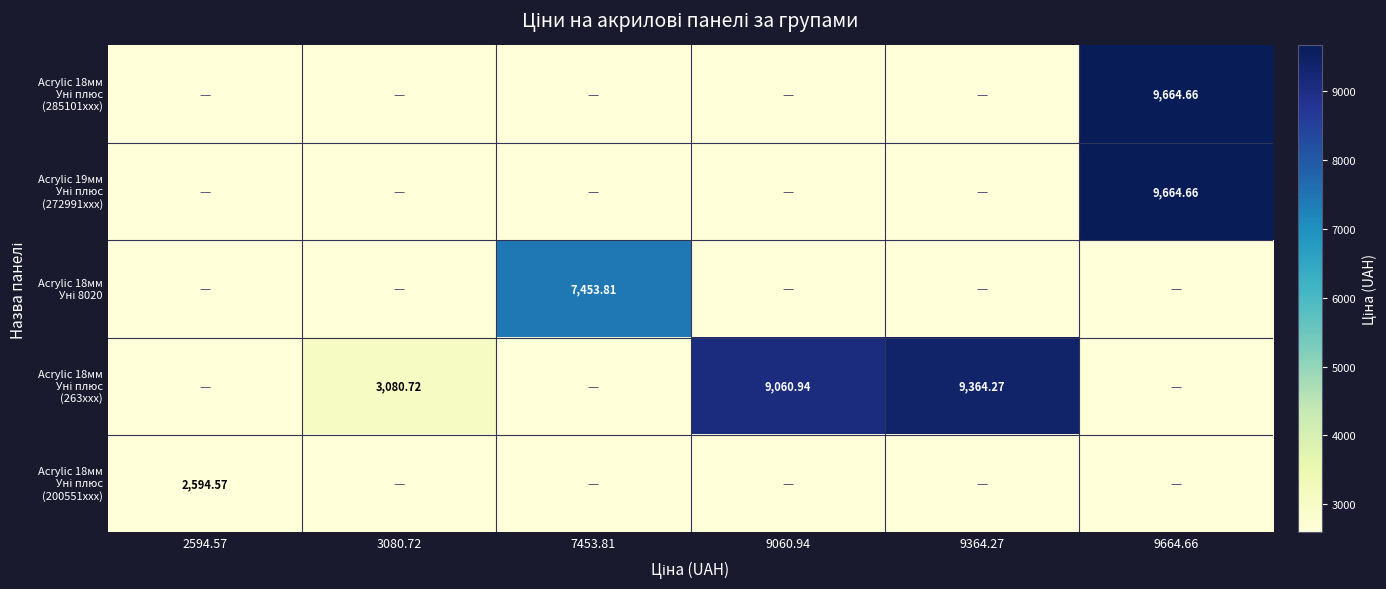

What is the greatest value displayed?

9664.7